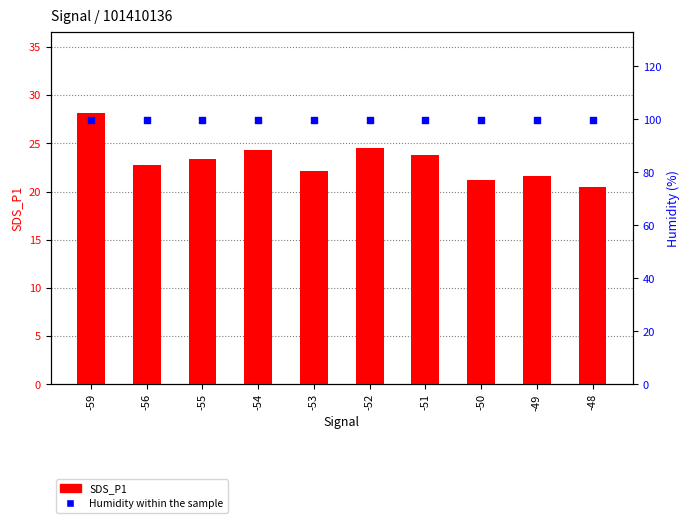

At how many categories does at least one series exceed 78?

10